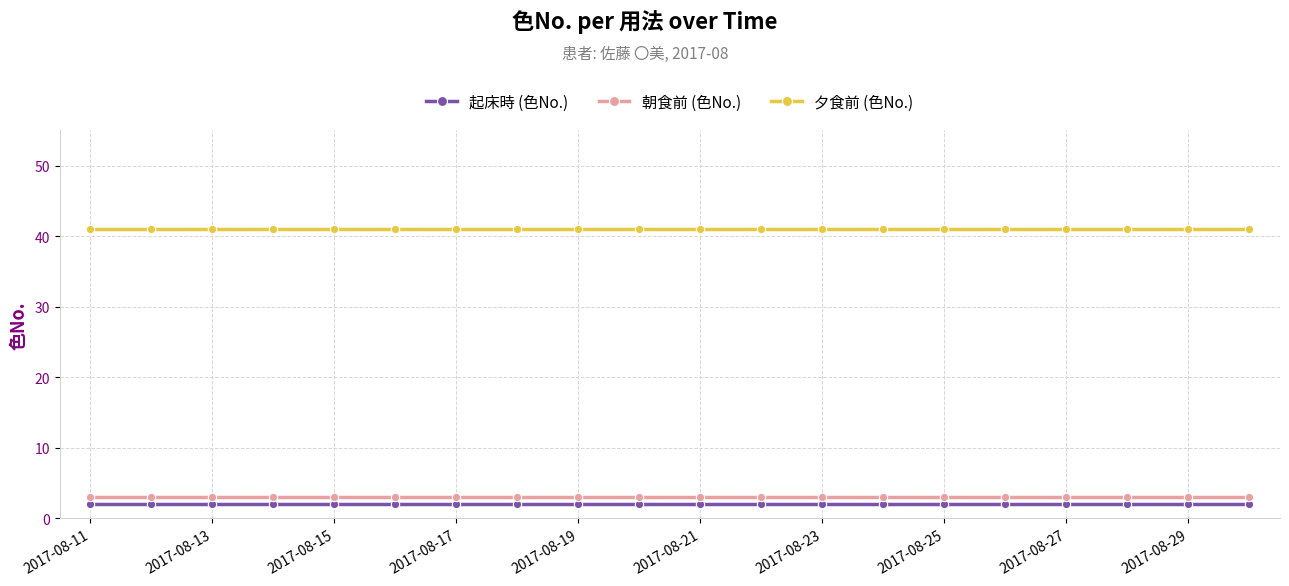

What is the sum of all 夕食前 (色No.) values?

820